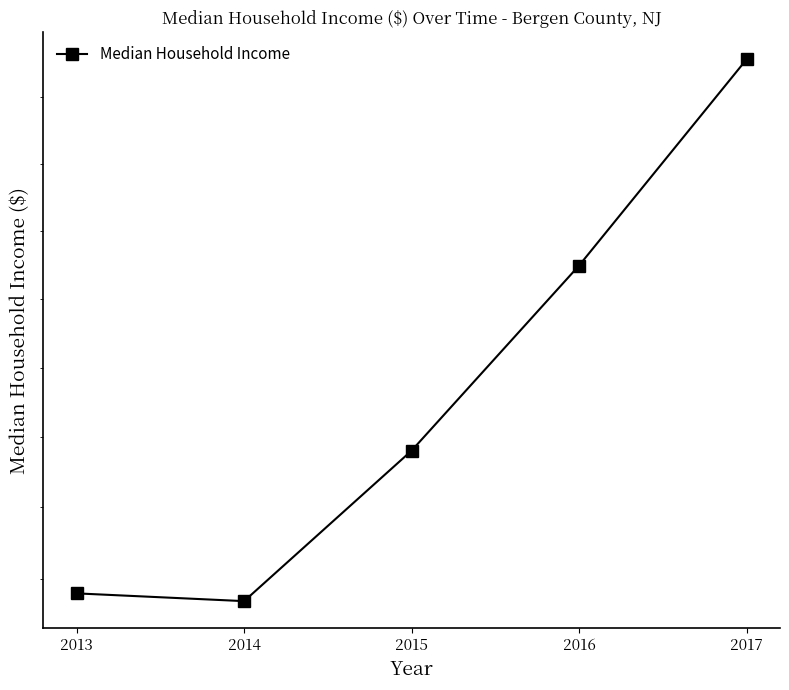

Reading right to left, extract all data points from this chart.

91572	88487	85806	83686	83794